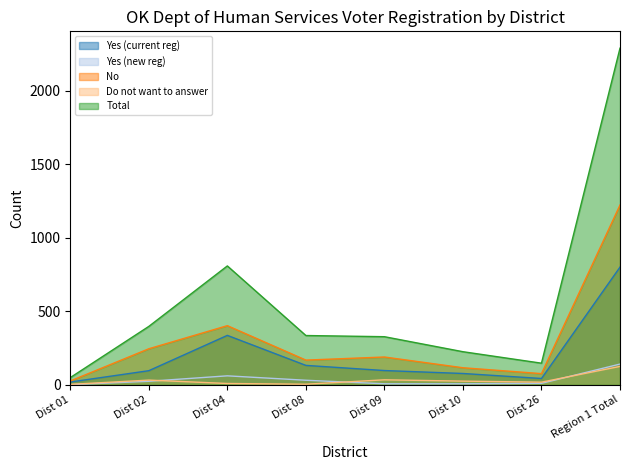

Count the number of data series in this chart.

5